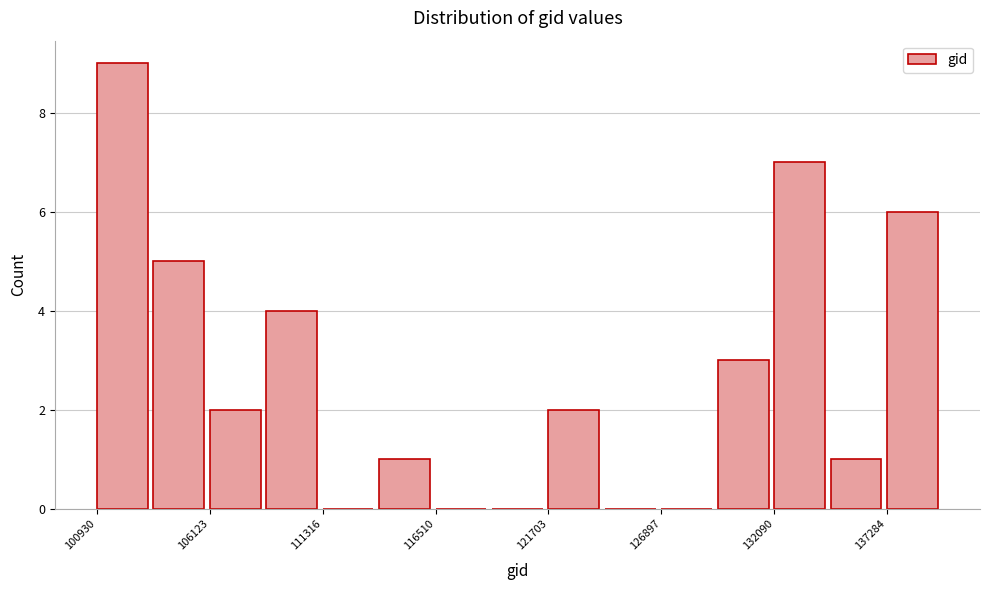

Around what value on the x-axis is the tallest bar? Give the approximate position of its centre, as read against the axis.

102000